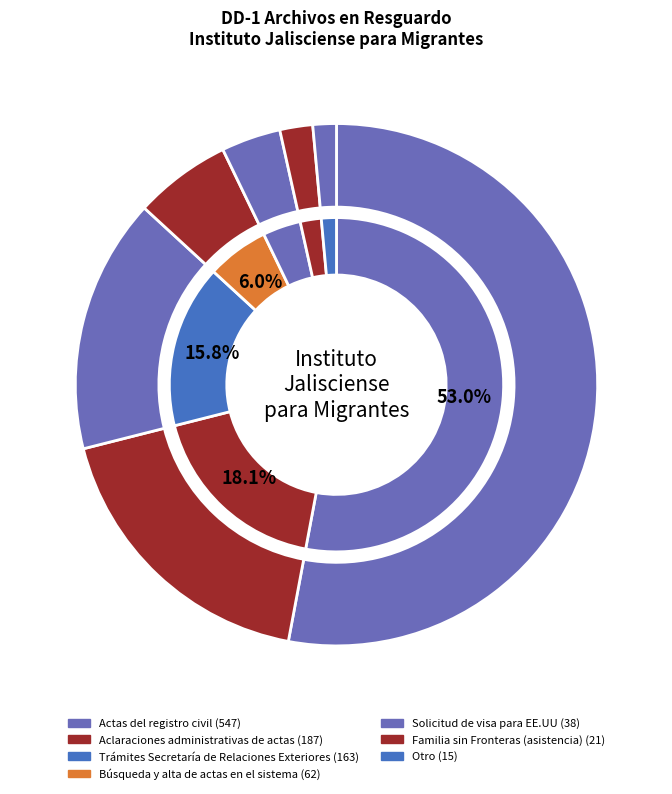

Does any single category account for the majority?

Yes